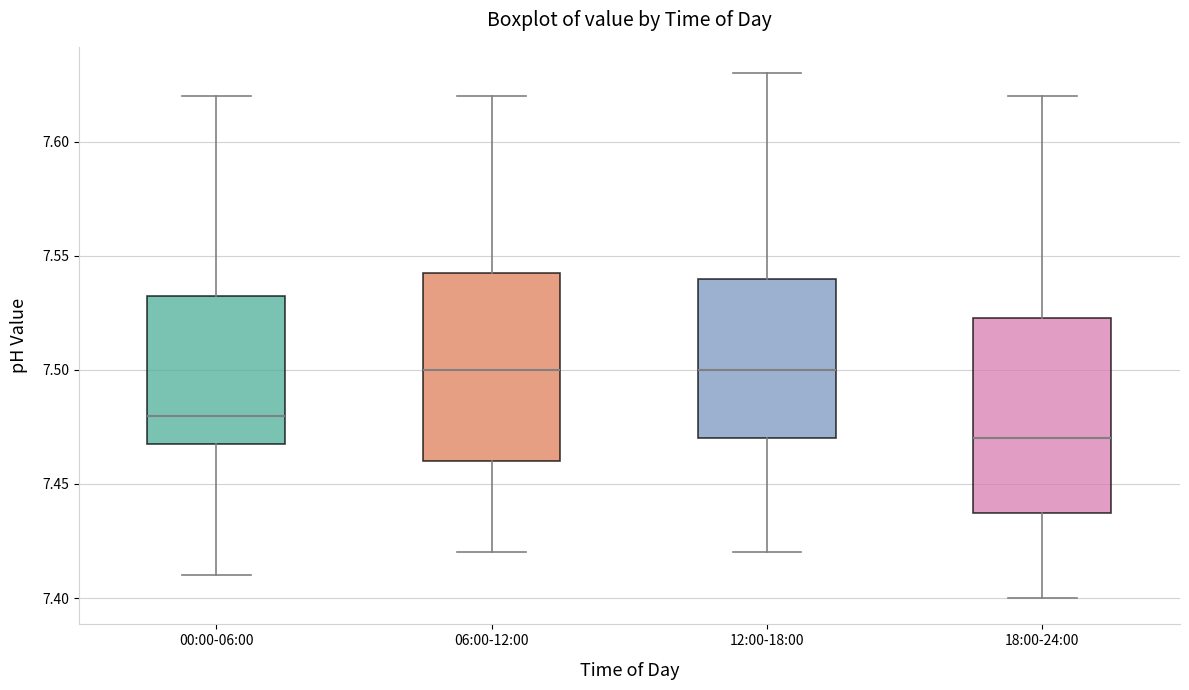

Reading left to right, transcribe this box plot: for each box, give where its median line is, the range the box spans, and where its two whiskers end, as read against the y-axis. The values are not printed on the chart, so give them approximately, as read against the axis.

00:00-06:00: median 7.480, box 7.470 to 7.535, whiskers 7.410 to 7.620
06:00-12:00: median 7.500, box 7.460 to 7.545, whiskers 7.420 to 7.620
12:00-18:00: median 7.500, box 7.470 to 7.540, whiskers 7.420 to 7.630
18:00-24:00: median 7.470, box 7.440 to 7.525, whiskers 7.400 to 7.620